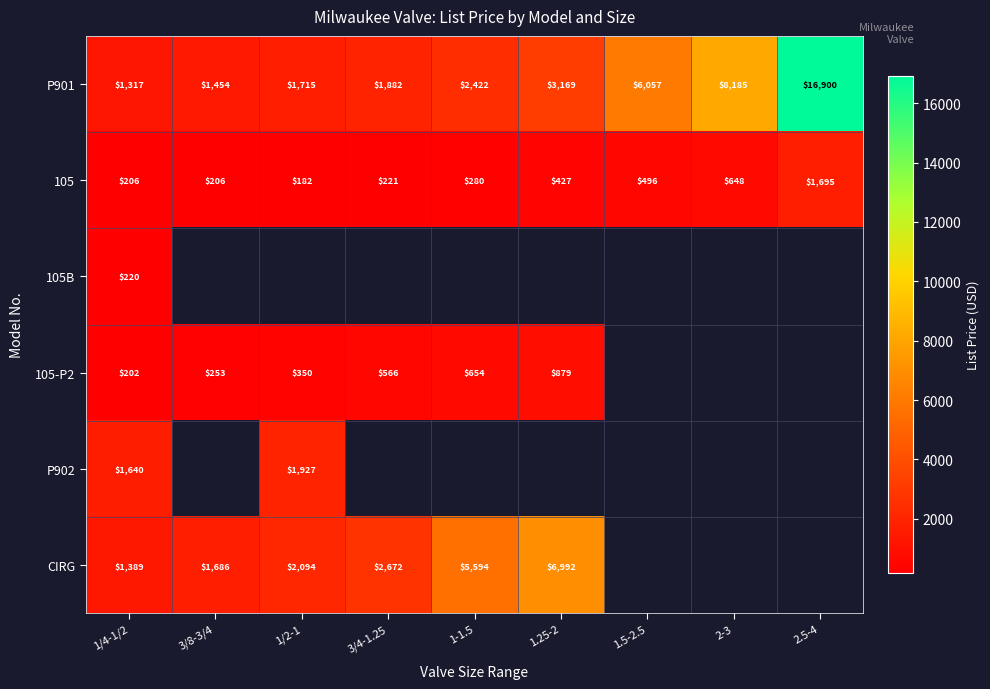

Which series has the largest total across all categories?

P901